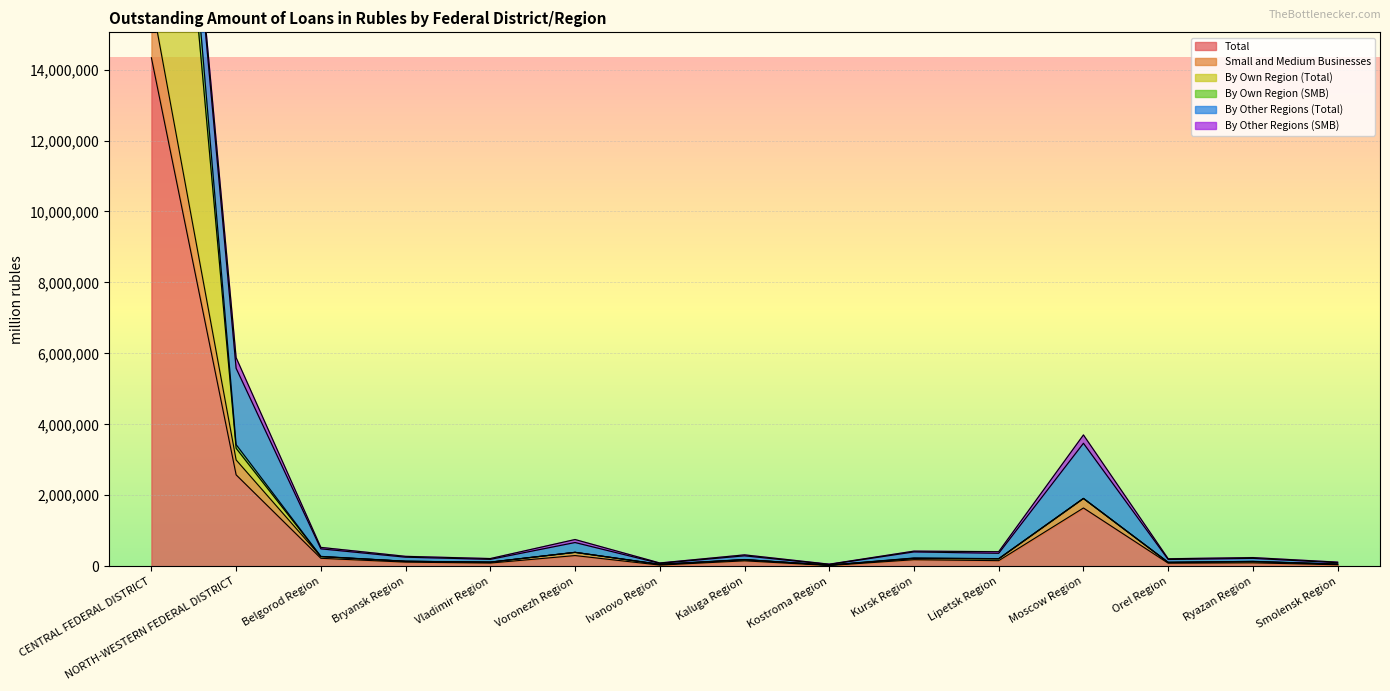

Where is By Own Region (SMB) nearest to the value 14949336?

NORTH-WESTERN FEDERAL DISTRICT